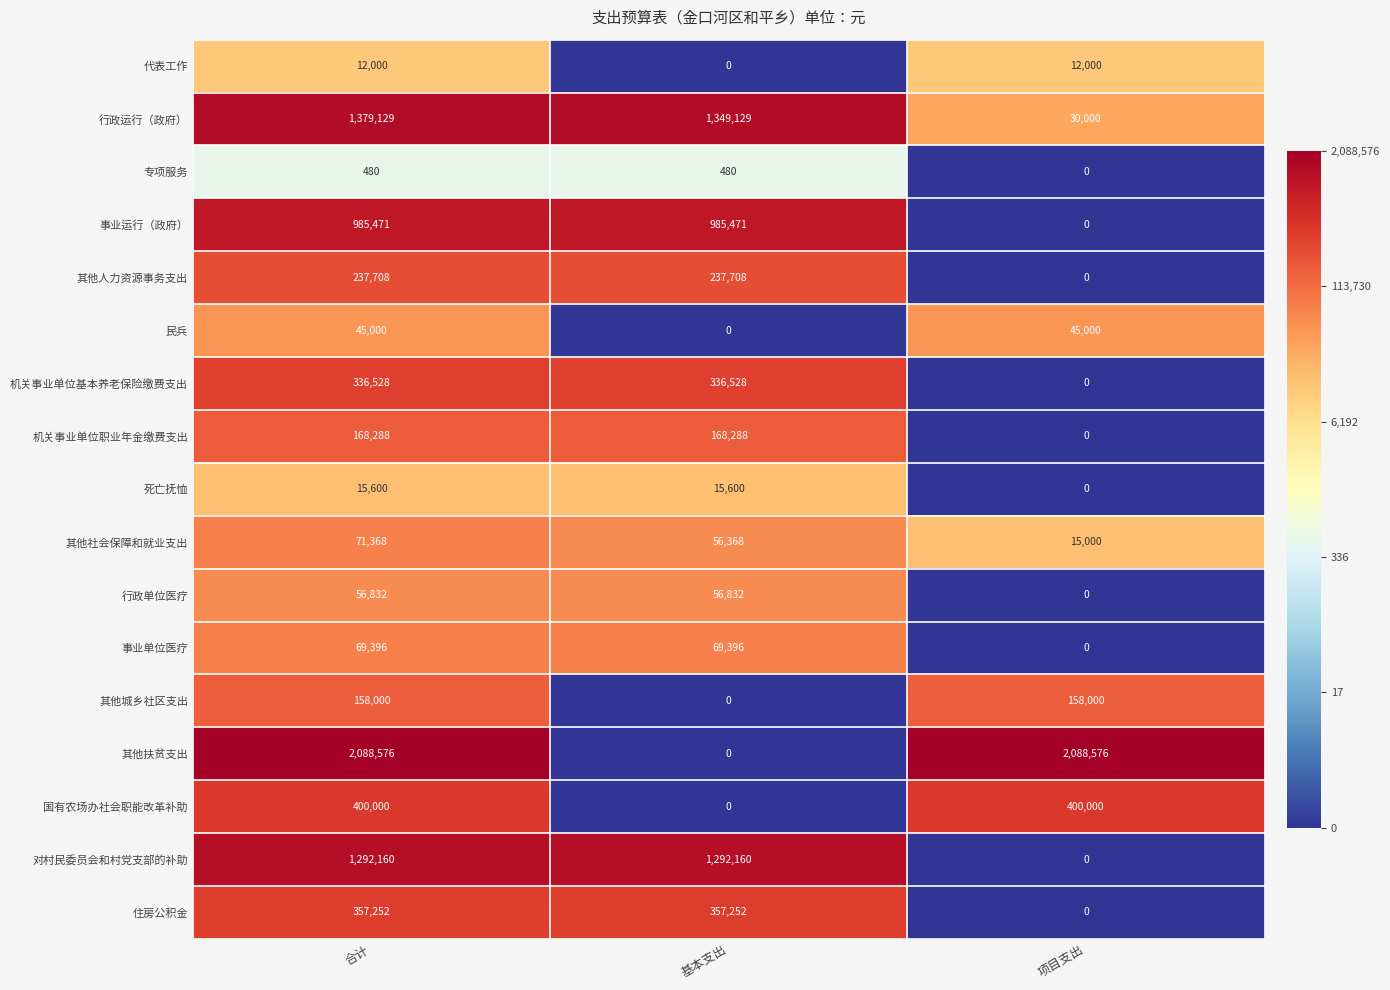

What is the greatest value displayed?

2088576